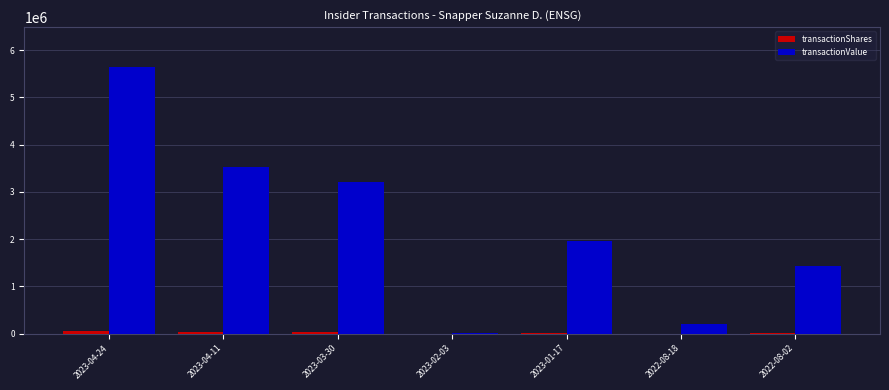

Where is transactionValue nearest to the value 2826120?

2023-03-30